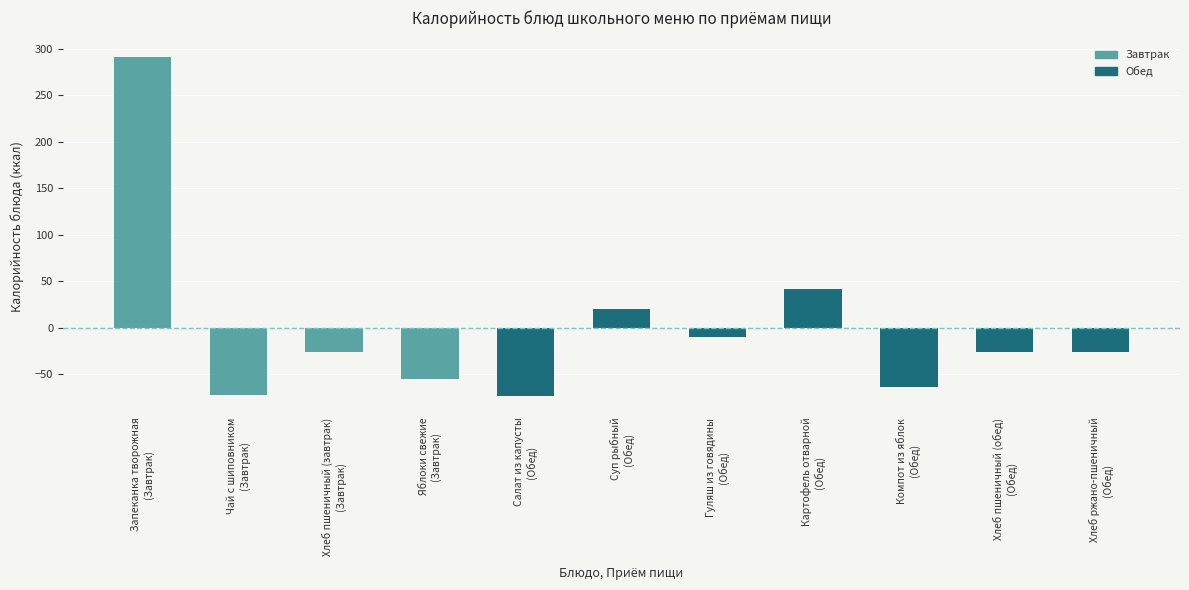

What is the value of the 4th bar from the left?

-55.2